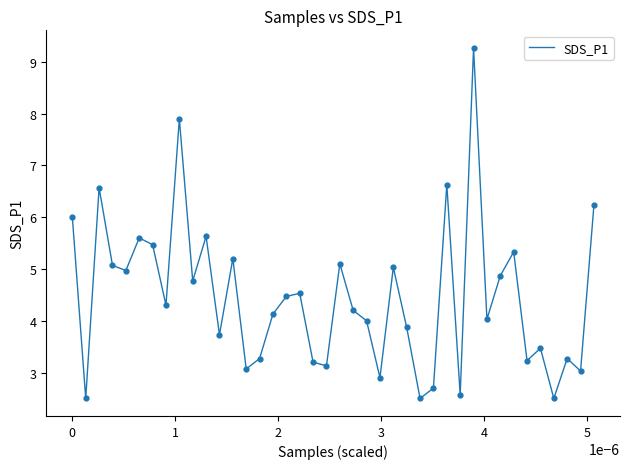

What is the minimum value shown in the chart?

2.5